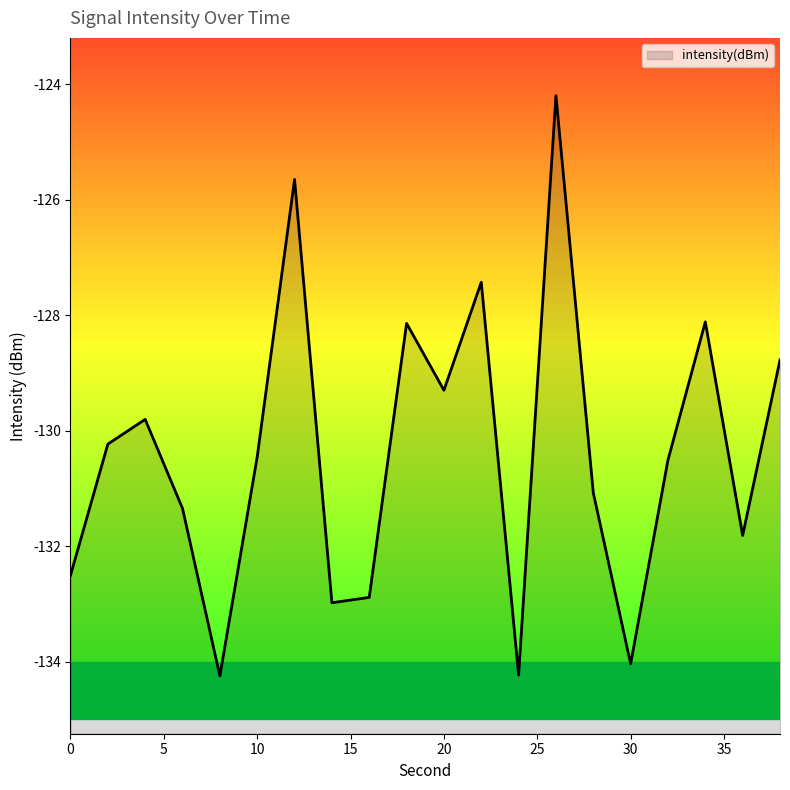

Is it true that the value at 0 is -62.5?

False